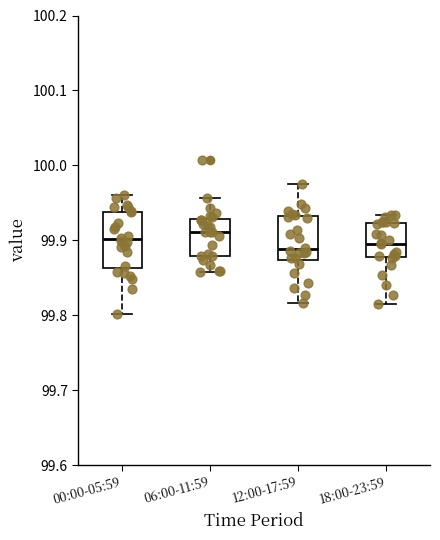

Comparing the boxes themselves (not the whiskers), which one is the tallest?

00:00-05:59